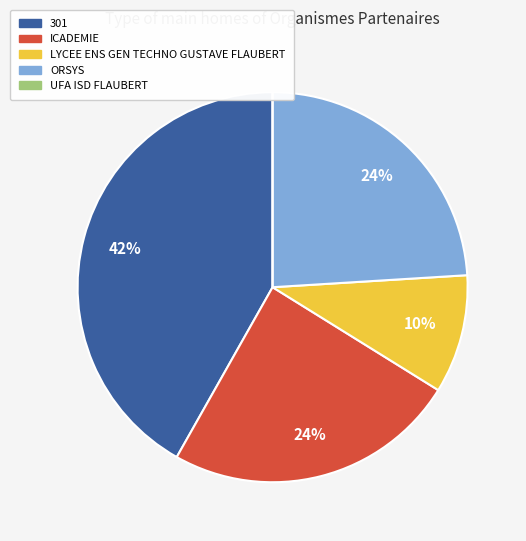

To the nearest percent, what is the difference between the largest and smallest slice percentages?

42%